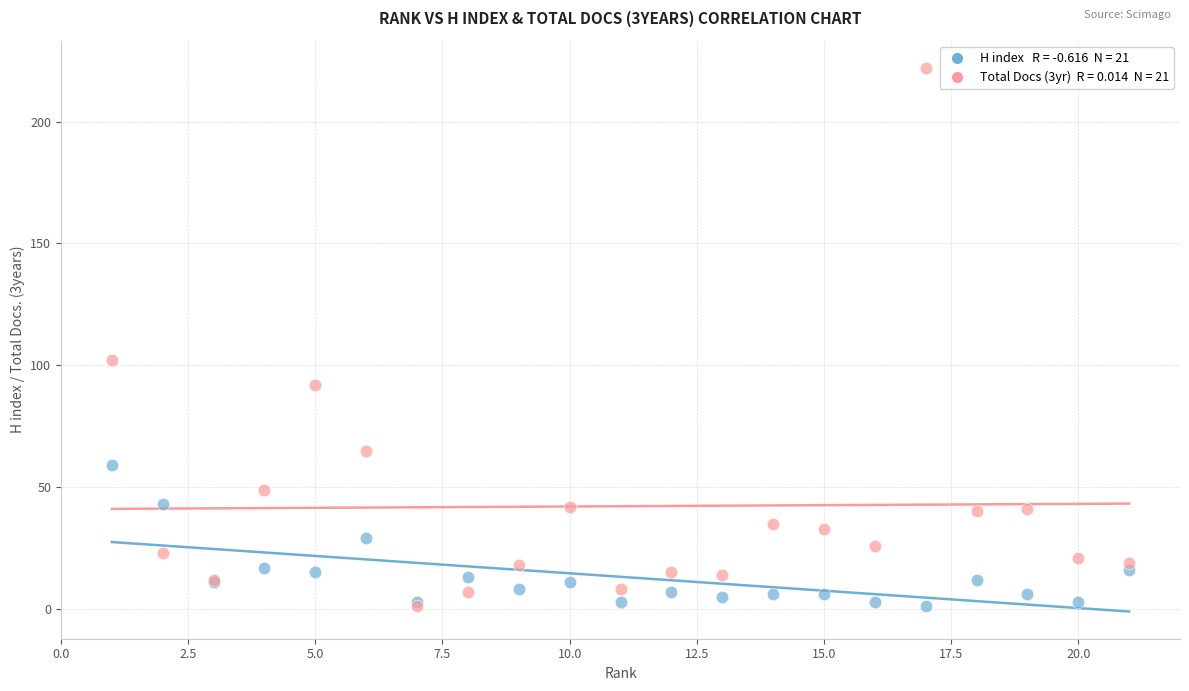

Across all series, what Y value is closest to 111?

102